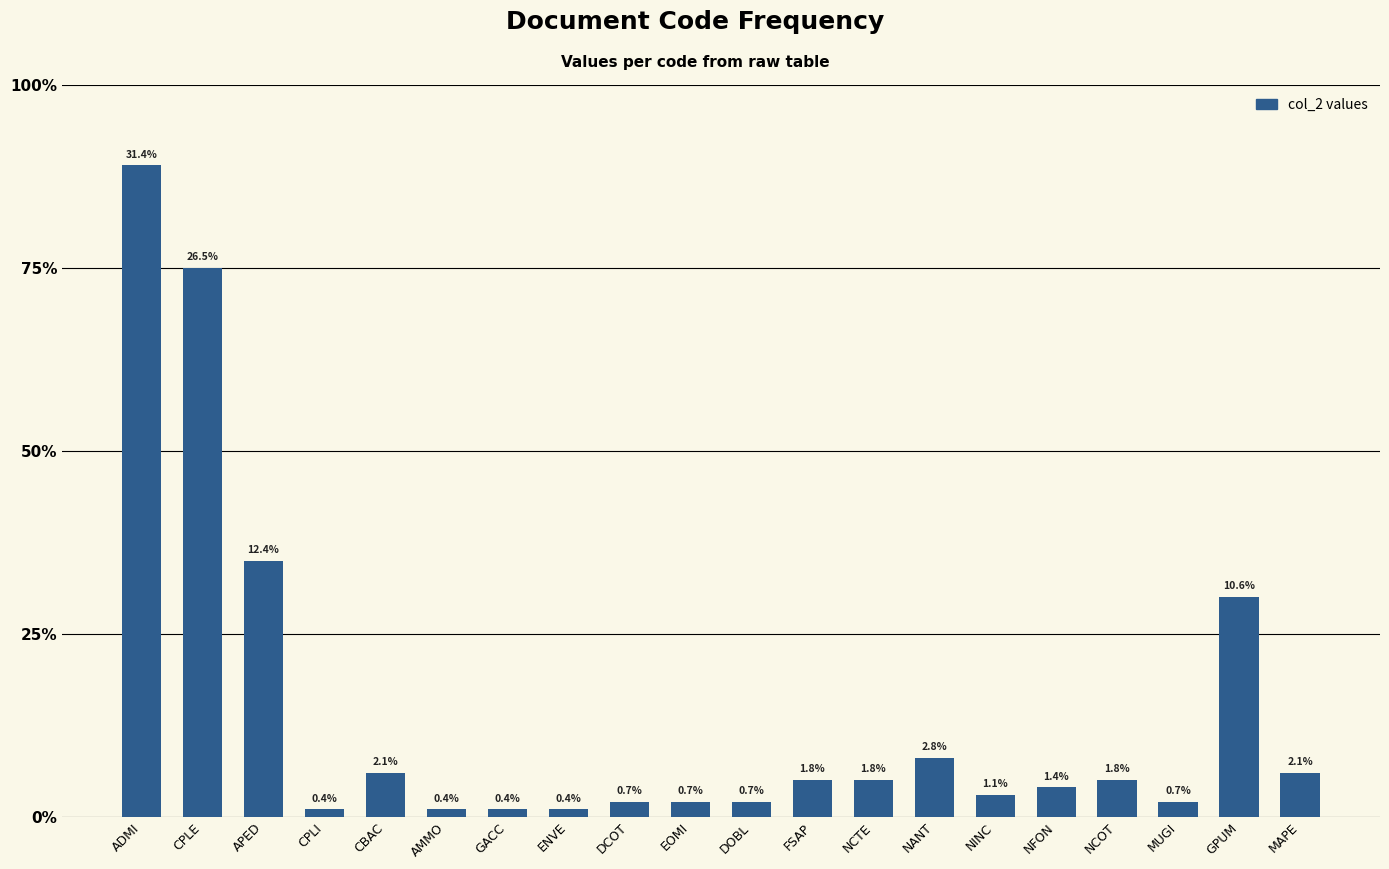

What is the label of the 3rd bar from the right?

MUGI